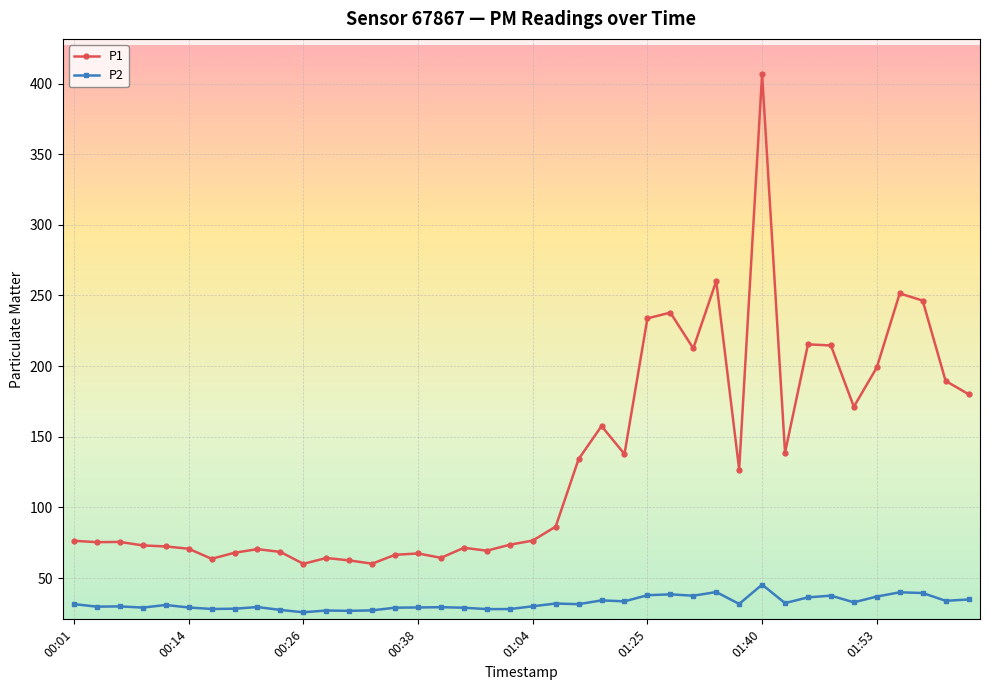

Which series has the largest range (max minus min)?

P1